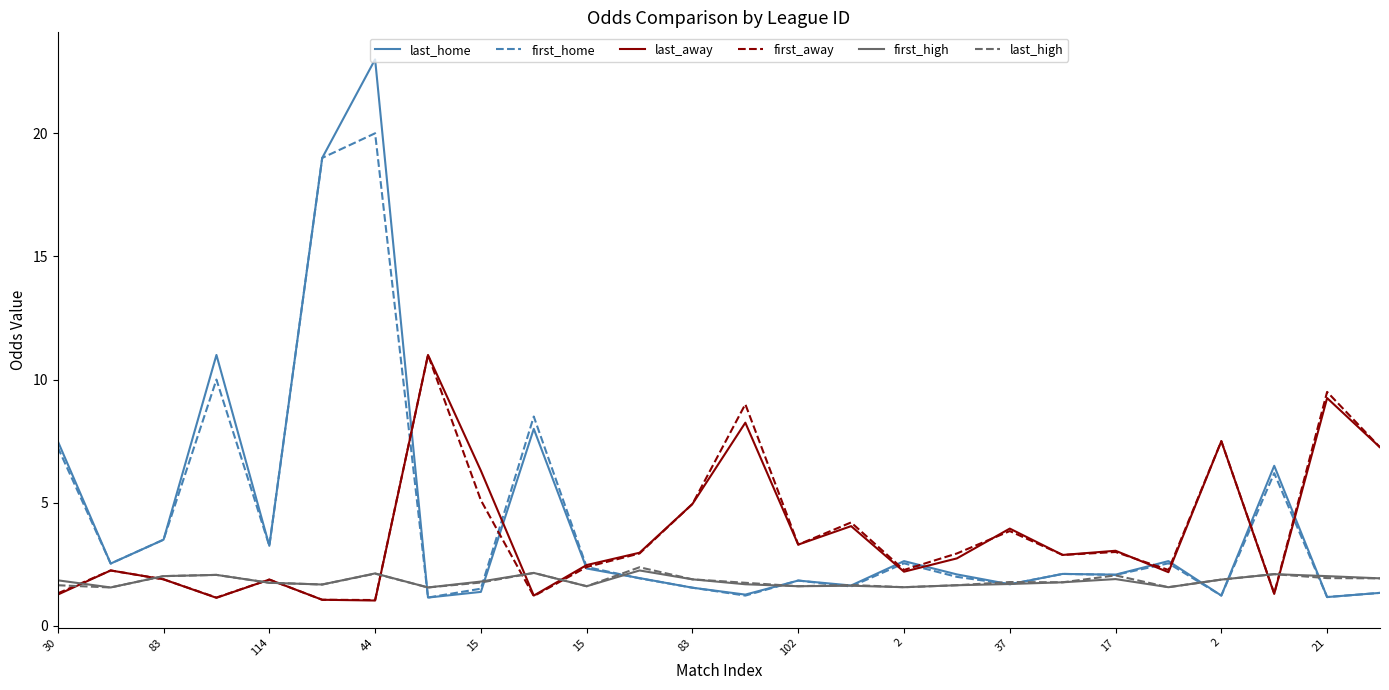

What are all the series names shown in the legend?

last_home, first_home, last_away, first_away, first_high, last_high